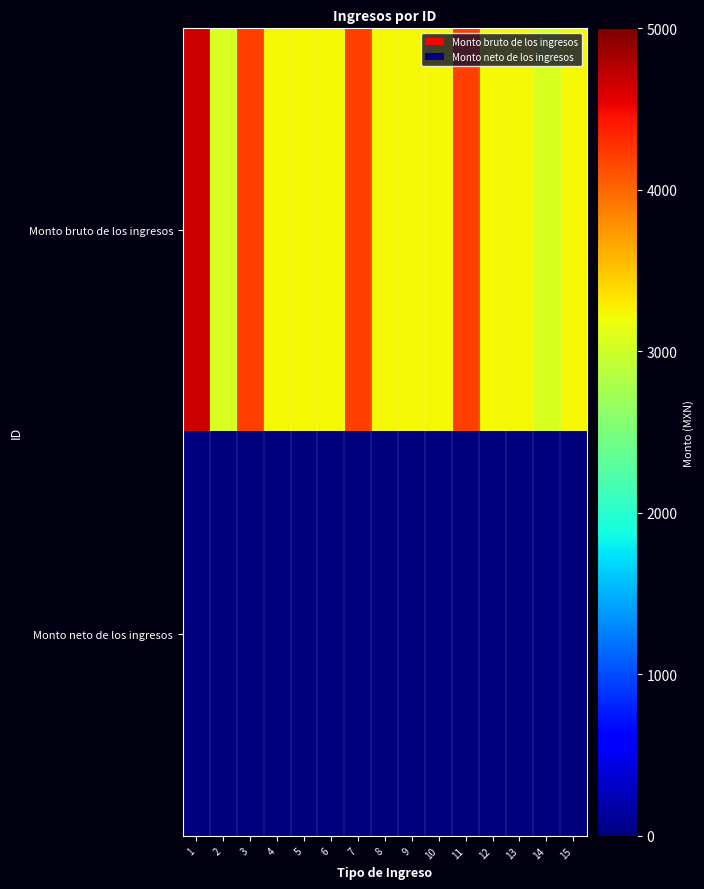

Between 3 and 11, which series saw the biggest shift?

Monto bruto de los ingresos